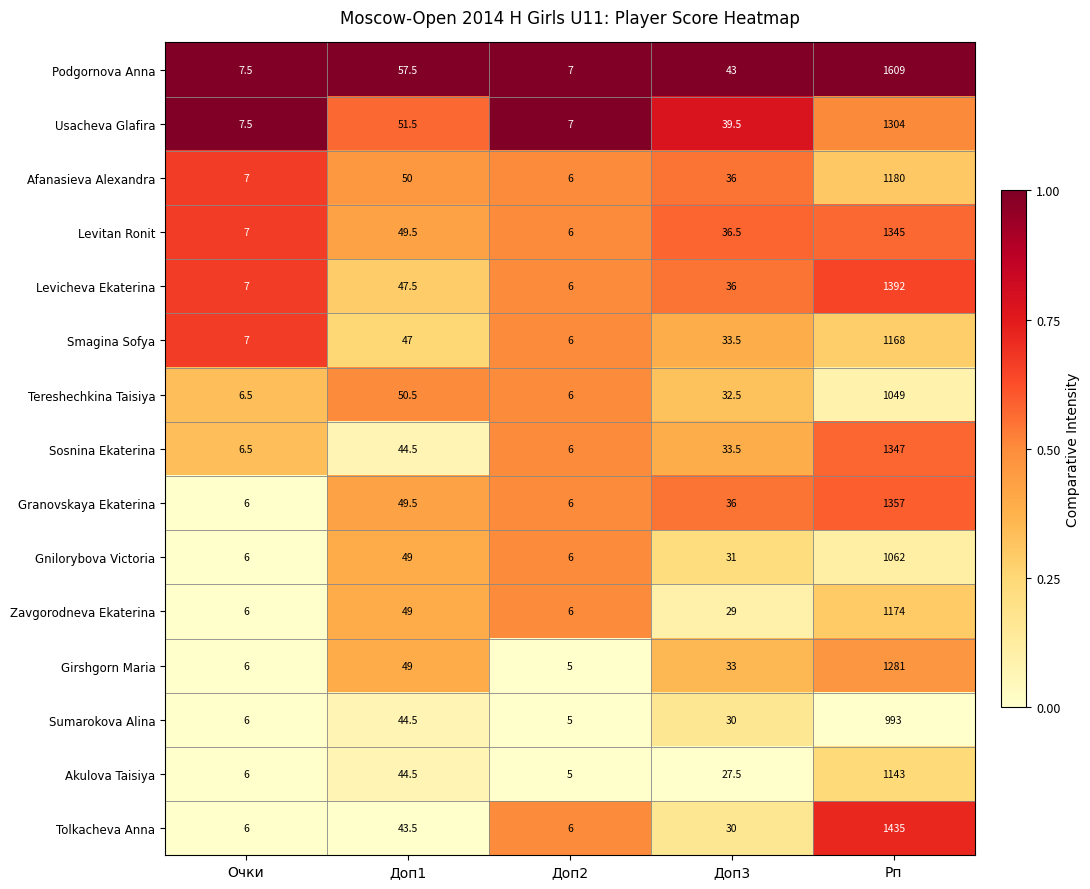

Which series has the largest range (max minus min)?

Podgornova Anna